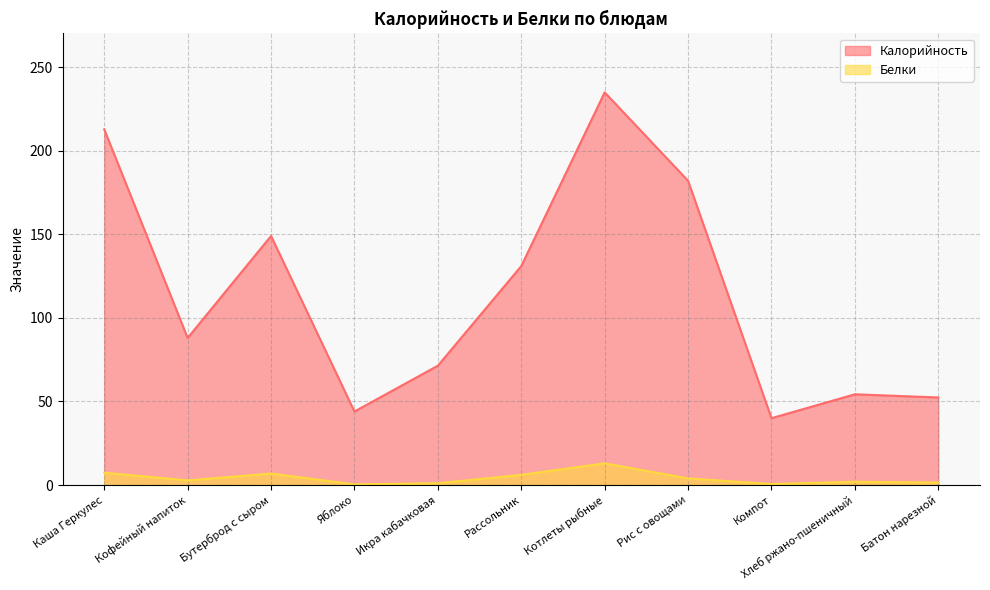

Reading left to right, extract all data points from this chart.

Калорийность: Каша Геркулес=212.8	Кофейный напиток=88.0	Бутерброд с сыром=149.0	Яблоко=44.0	Икра кабачковая=71.4	Рассольник=131.0	Котлеты рыбные=234.9	Рис с овощами=182.0	Компот=40.0	Хлеб ржано-пшеничный=54.3	Батон нарезной=52.4
Белки: Каша Геркулес=7.4	Кофейный напиток=2.8	Бутерброд с сыром=6.9	Яблоко=0.4	Икра кабачковая=1.1	Рассольник=6.1	Котлеты рыбные=13.0	Рис с овощами=4.0	Компот=0.6	Хлеб ржано-пшеничный=2.0	Батон нарезной=1.5